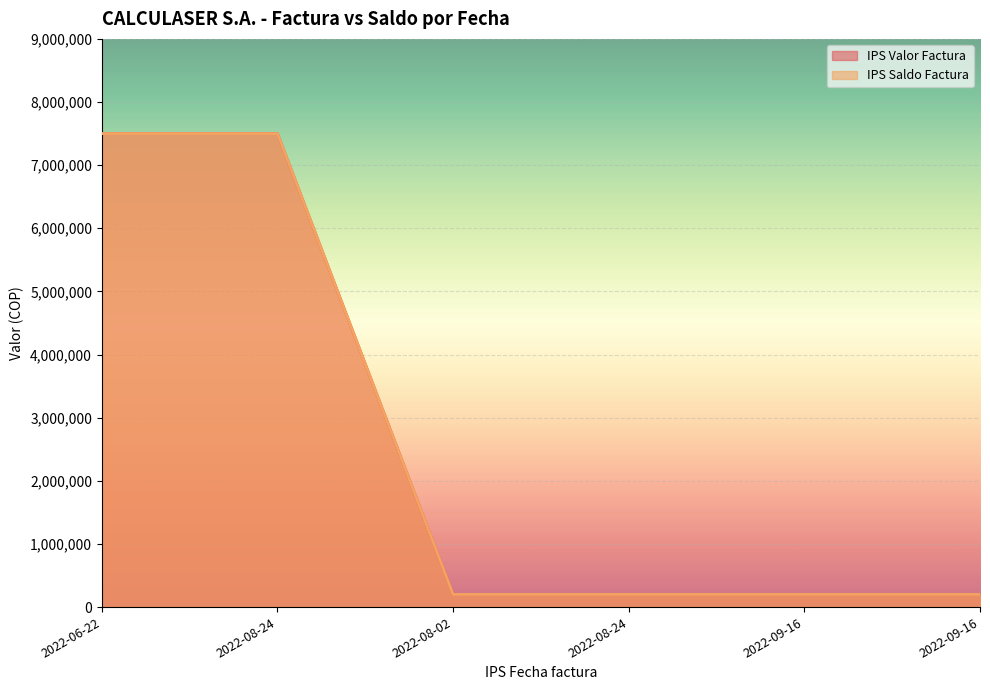

Read the IPS Valor Factura value at 2022-06-22, to the nearest 10.

7500000